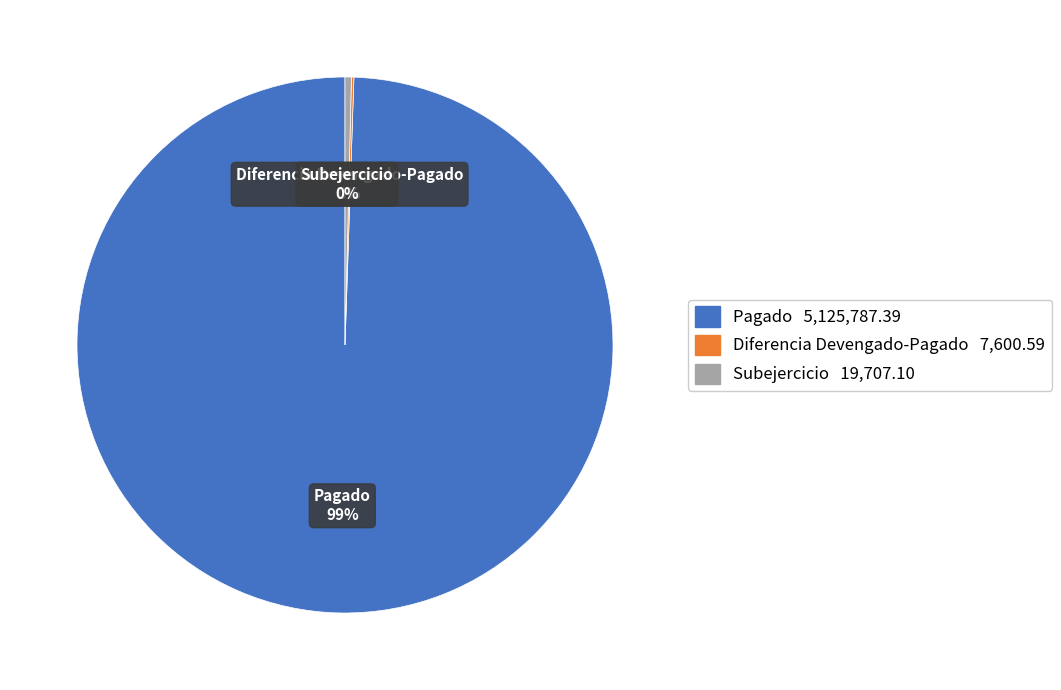

Is it true that Pagado is 99% of the pie?

True